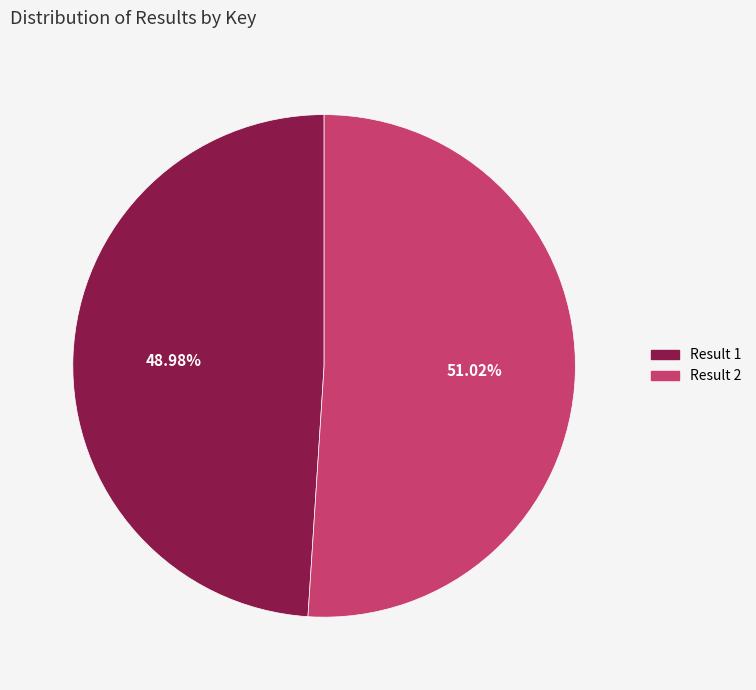

Does any single category account for the majority?

Yes